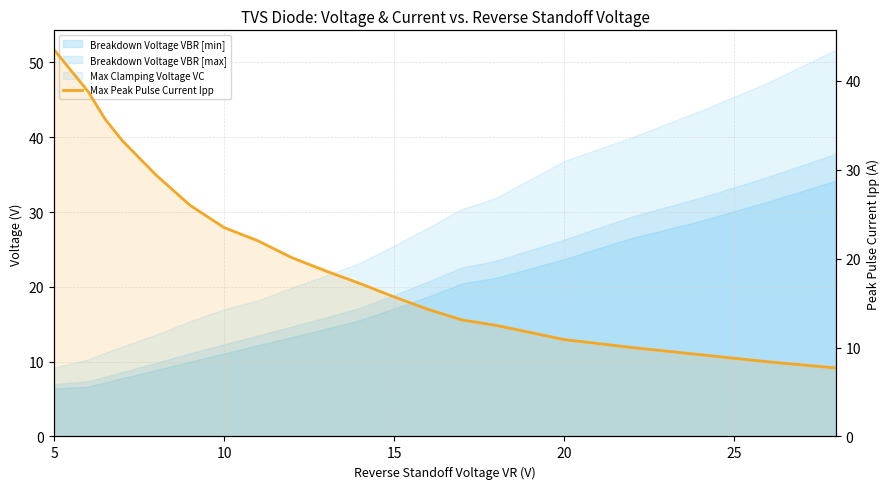

True or false: the data has more than 0 interior local peaks.

False